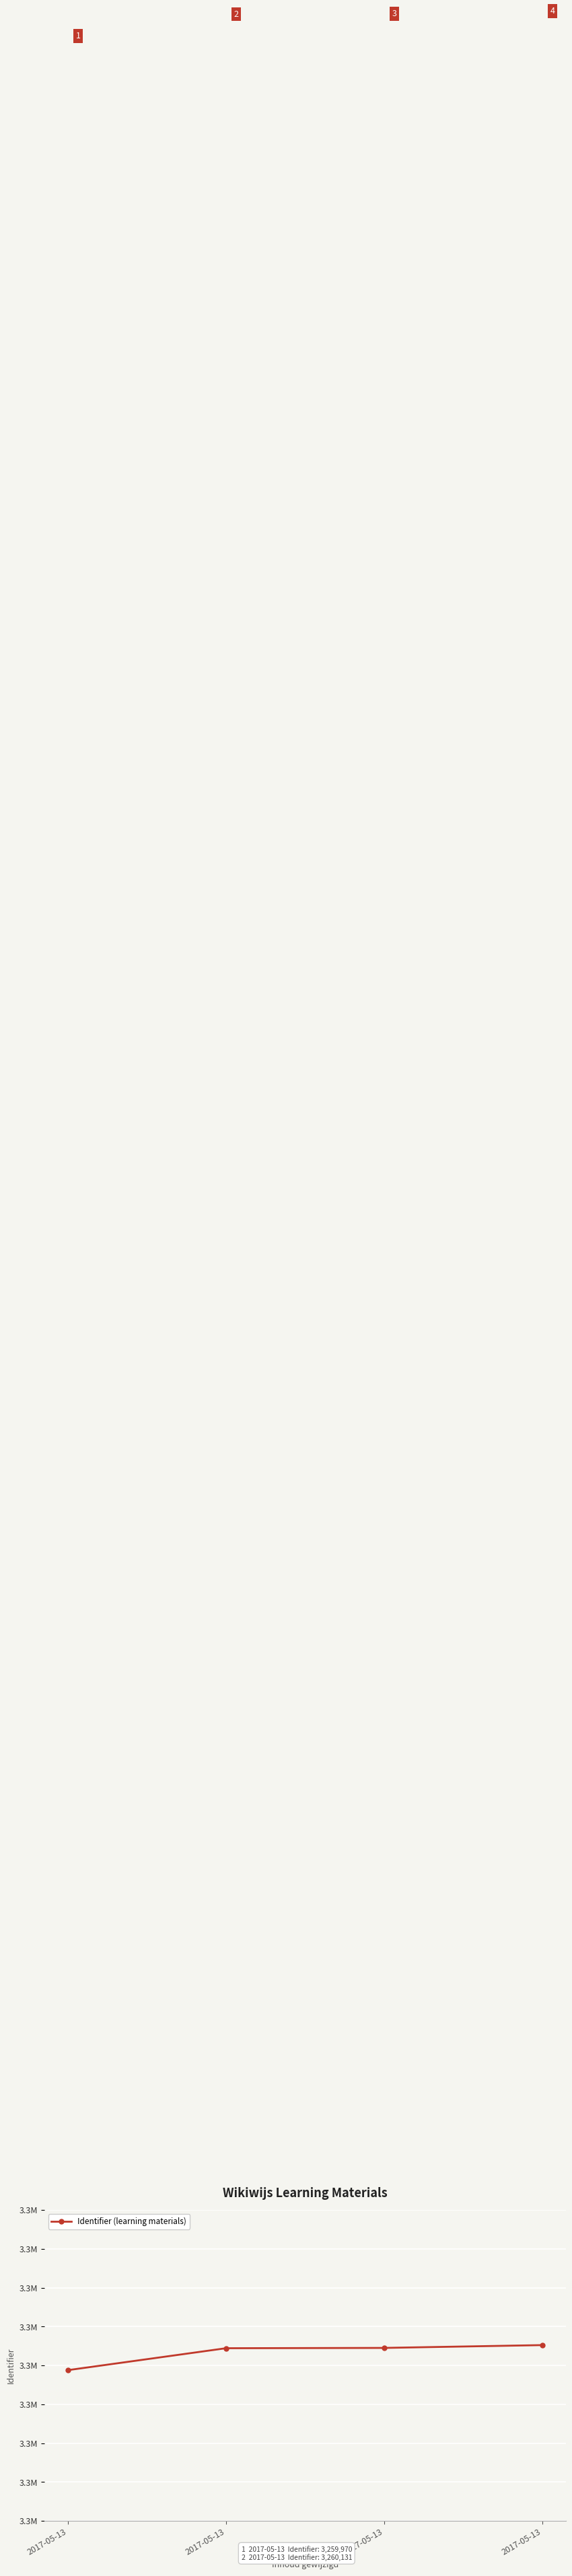

Does the chart have visible grid lines?

Yes